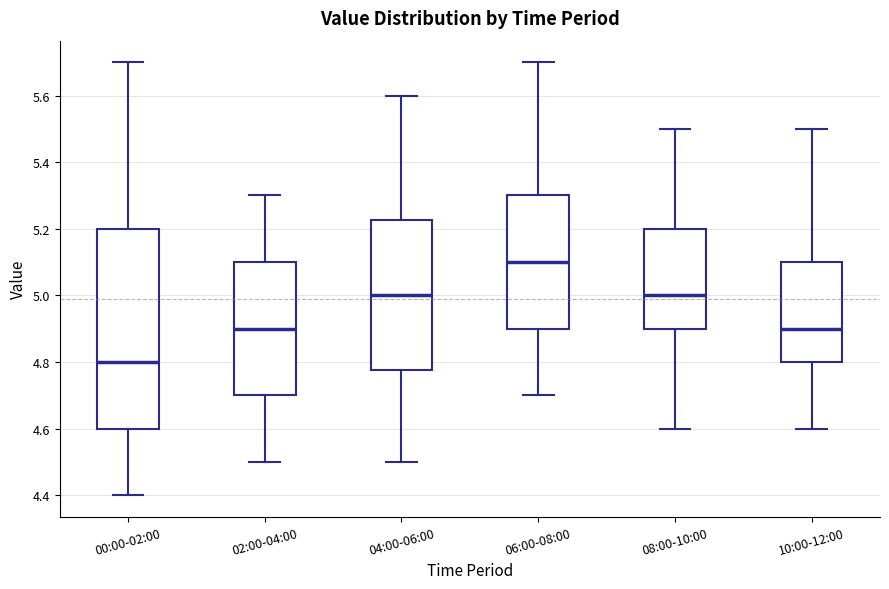

Reading left to right, transcribe this box plot: for each box, give where its median line is, the range the box spans, and where its two whiskers end, as read against the y-axis. The values are not printed on the chart, so give them approximately, as read against the axis.

00:00-02:00: median 4.80, box 4.60 to 5.20, whiskers 4.40 to 5.70
02:00-04:00: median 4.90, box 4.70 to 5.10, whiskers 4.50 to 5.30
04:00-06:00: median 5.00, box 4.78 to 5.22, whiskers 4.50 to 5.60
06:00-08:00: median 5.10, box 4.90 to 5.30, whiskers 4.70 to 5.70
08:00-10:00: median 5.00, box 4.90 to 5.20, whiskers 4.60 to 5.50
10:00-12:00: median 4.90, box 4.80 to 5.10, whiskers 4.60 to 5.50